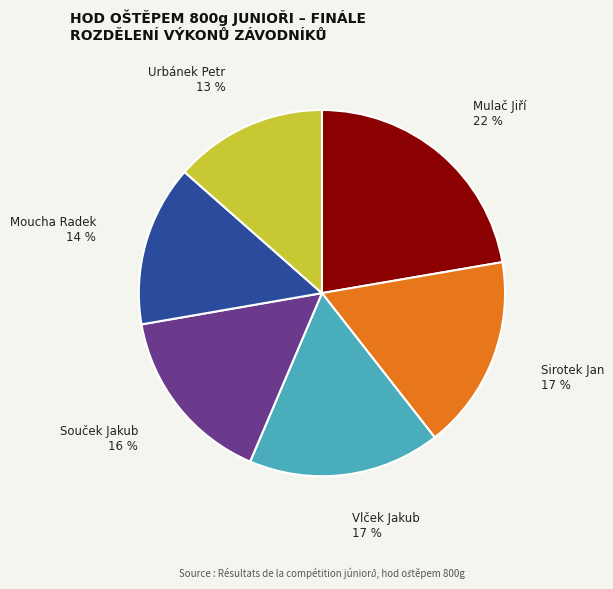

Is the sum of Sirotek Jan and Mulač Jiří greater than half?

No